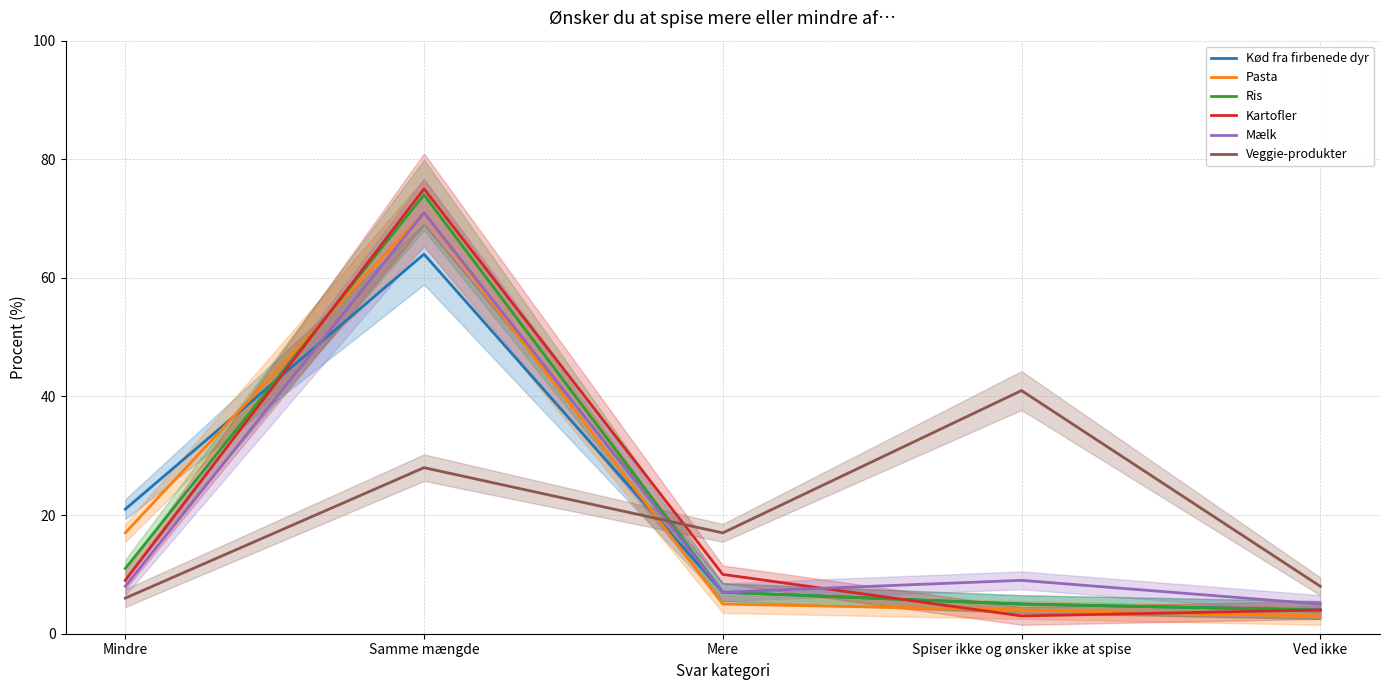

What is the sum of all Pasta values?

100